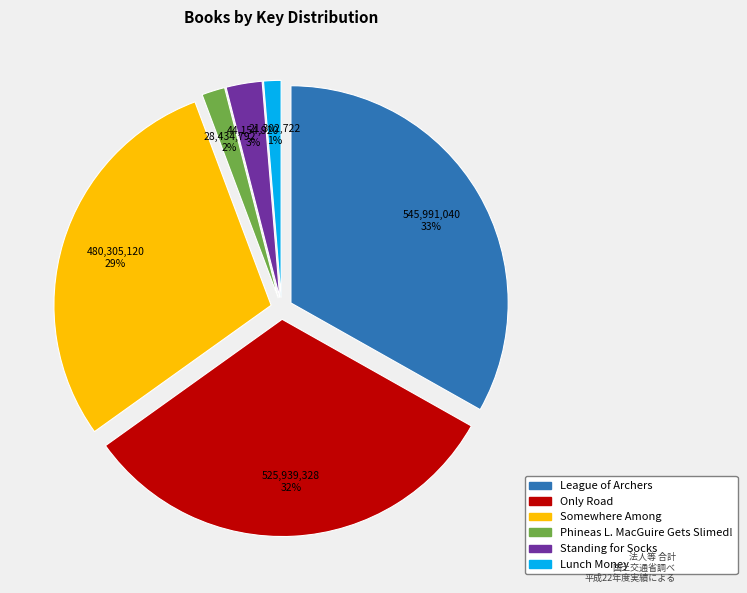

To the nearest percent, what percentage of the pie is Lunch Money?

1%